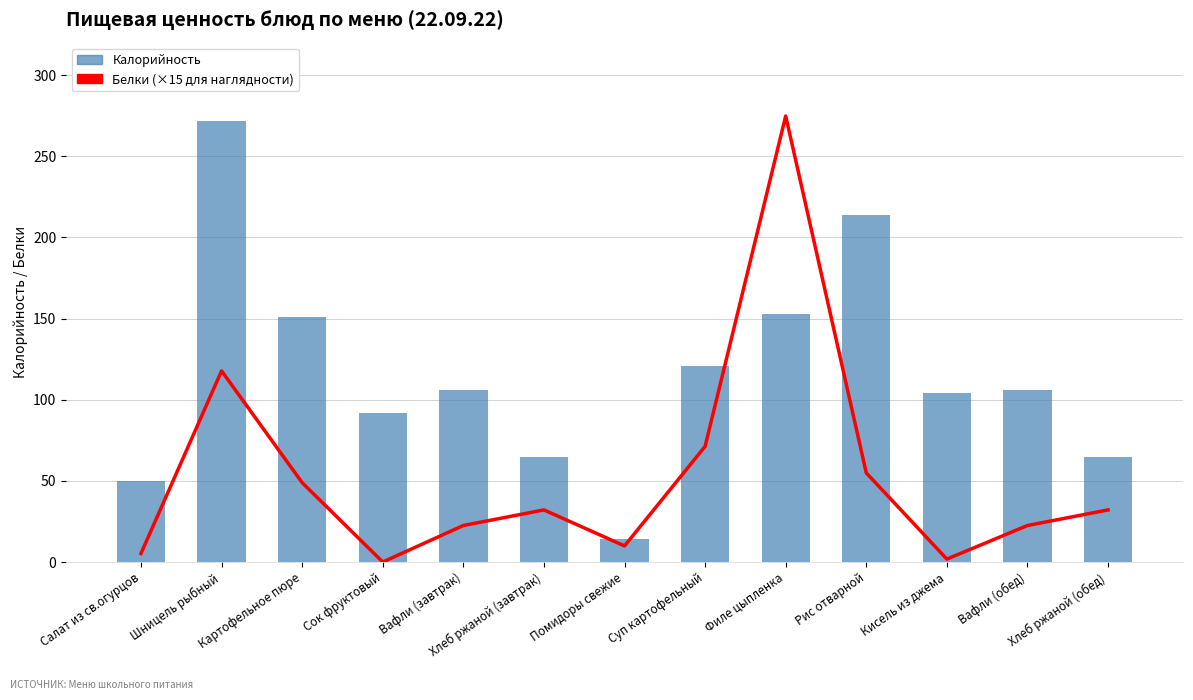

What is the approximate value of Калорийность at Рис отварной?

214.0